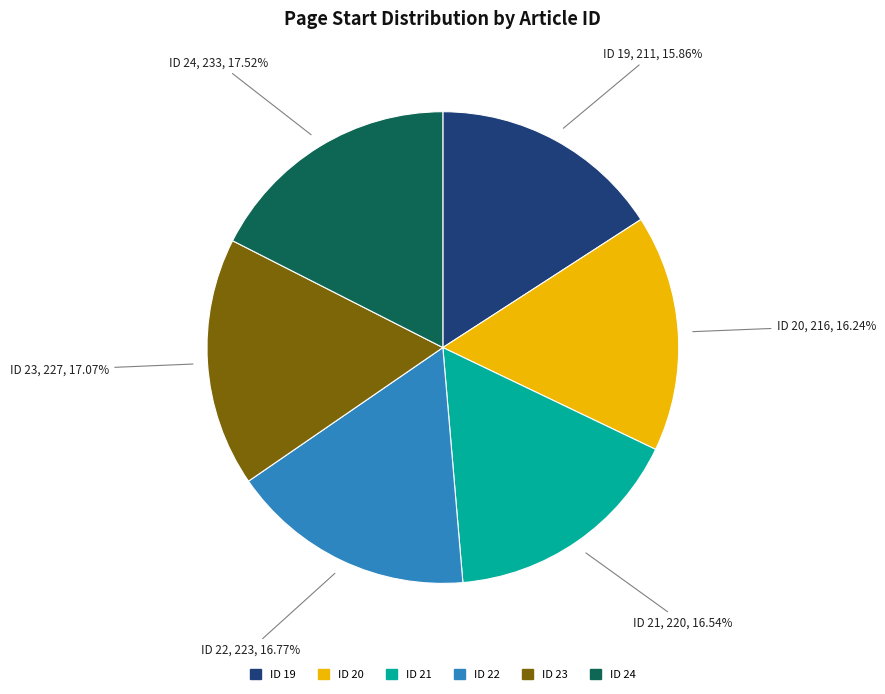

Is there any slice that represents more than half of the pie?

No